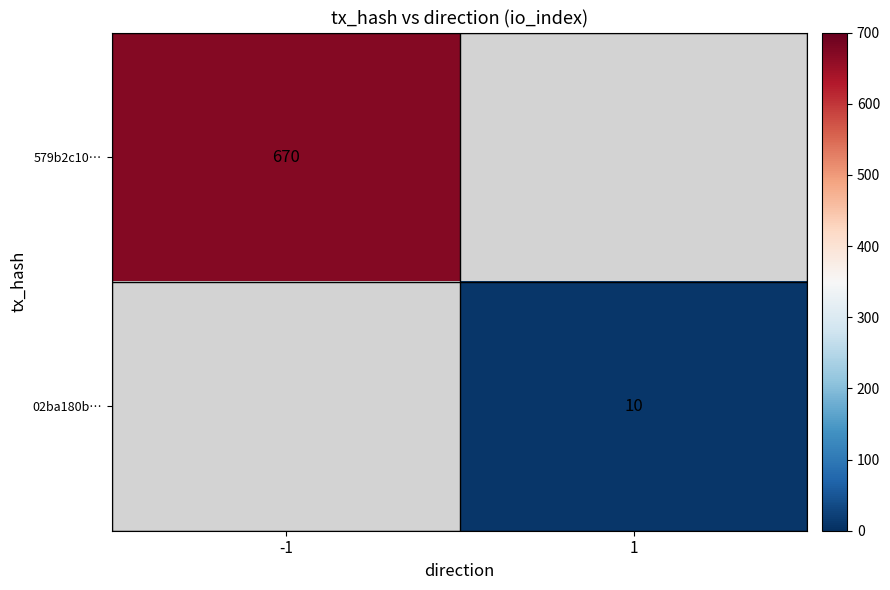

The 02ba180b… series shows 10 at 1. True or false?

True